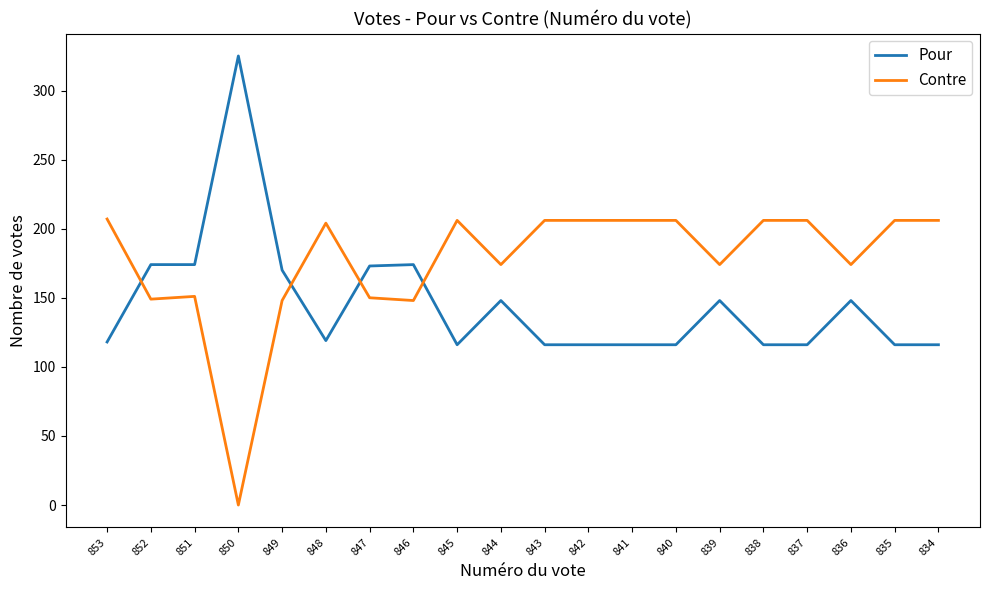

What is the average value of the Pour series?

146